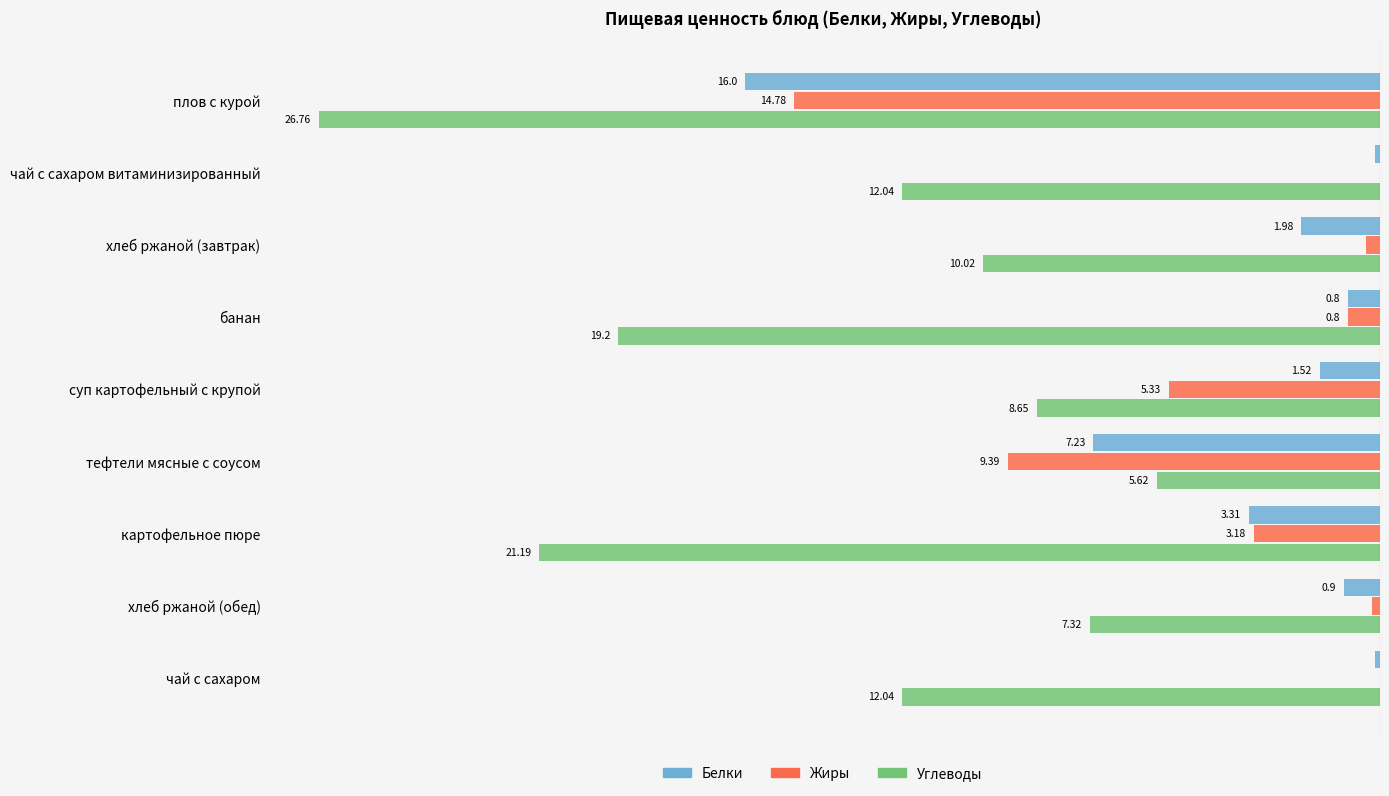

What is the average value of the Жиры series?

-3.8